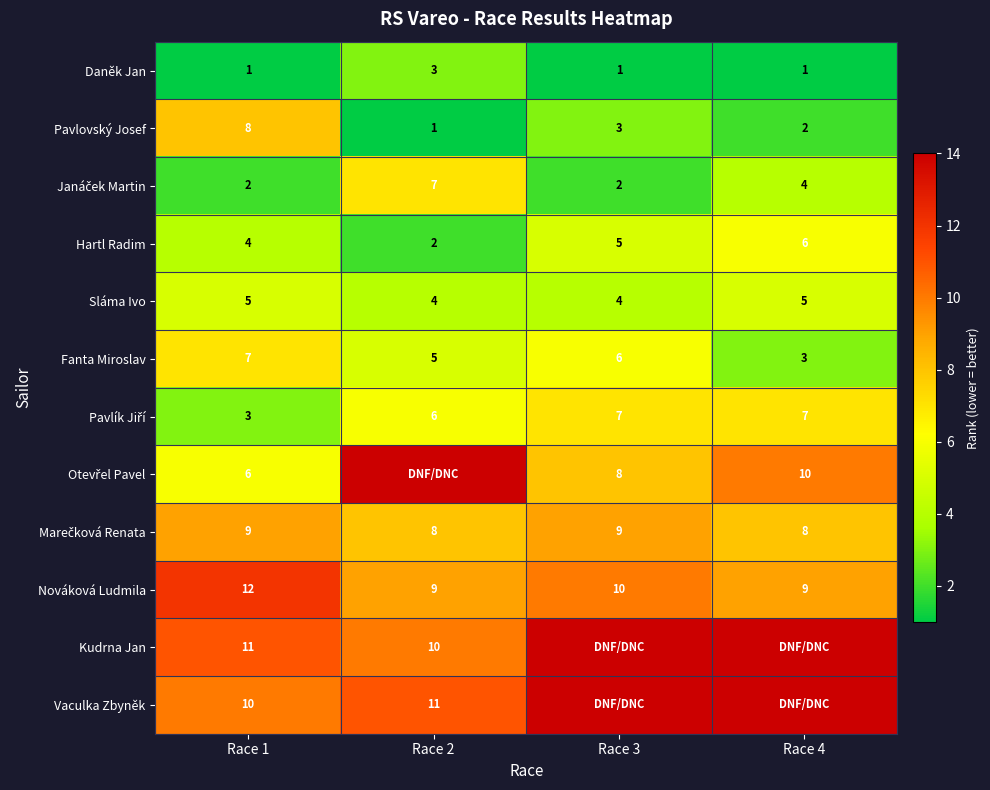

The Vaculka Zbyněk series shows 11 at Race 2. True or false?

True